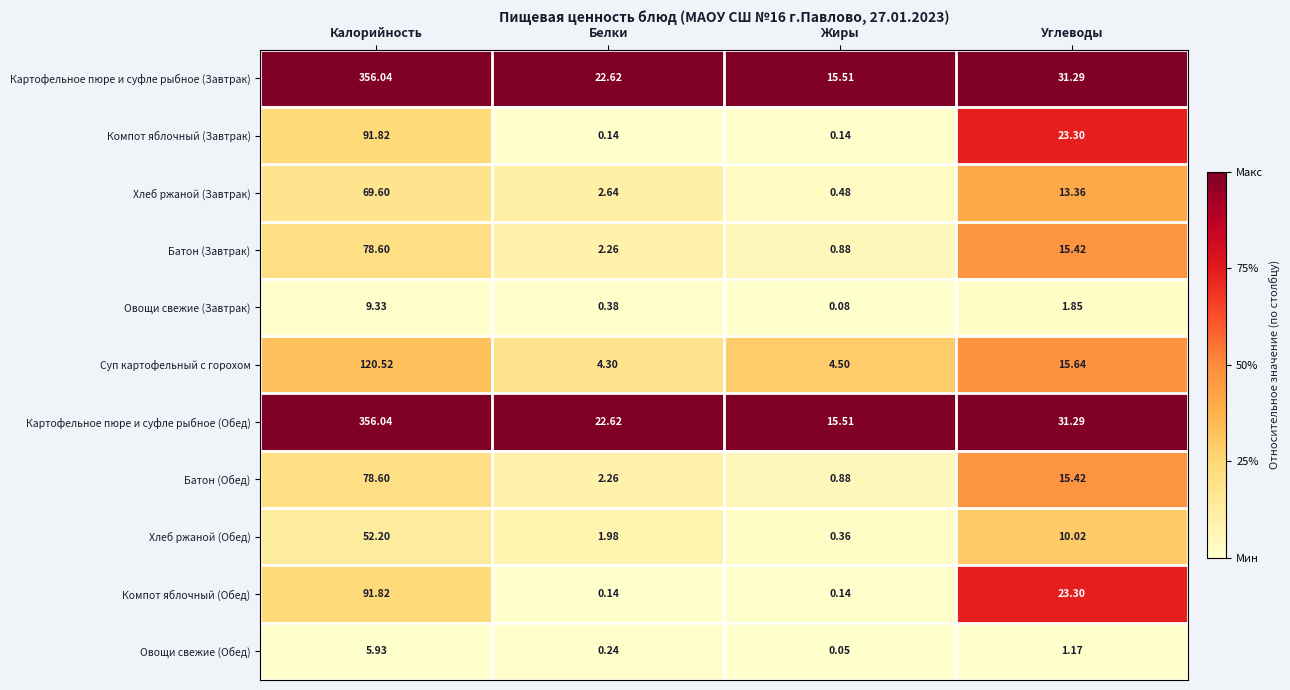

At which label is Овощи свежие (Завтрак) closest to 4?

Углеводы